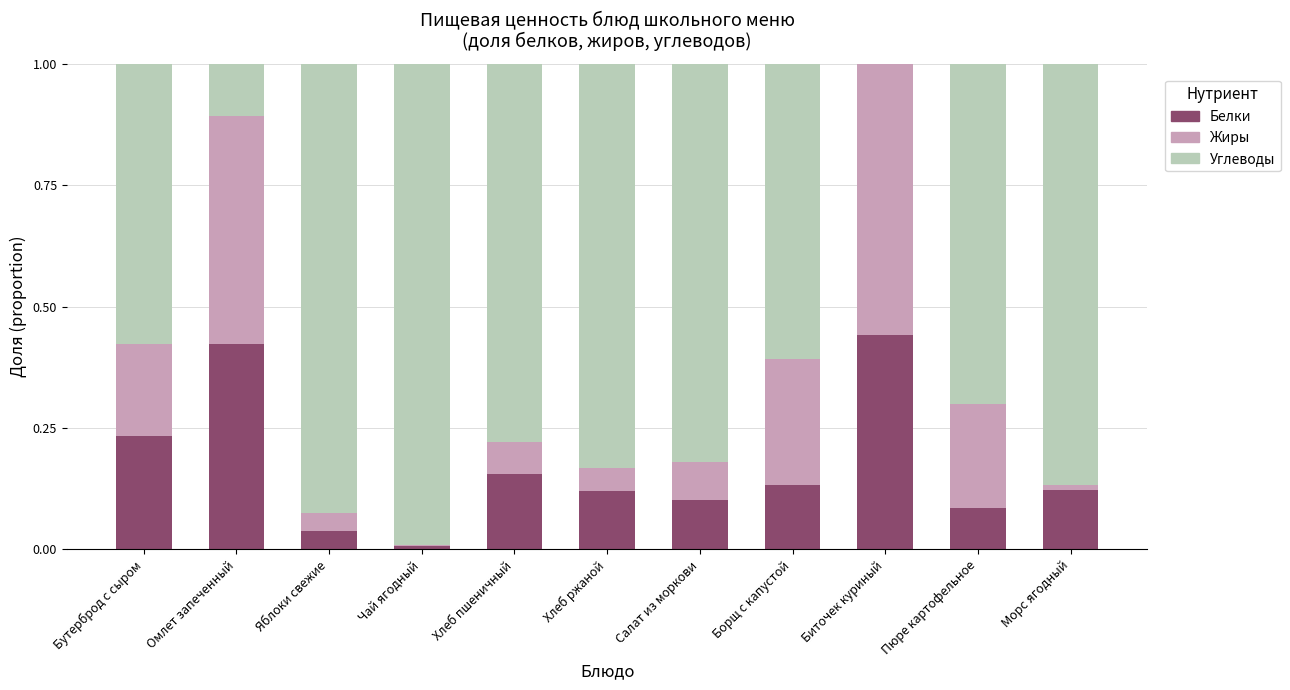

What is the sum of all Белки values?

1.9